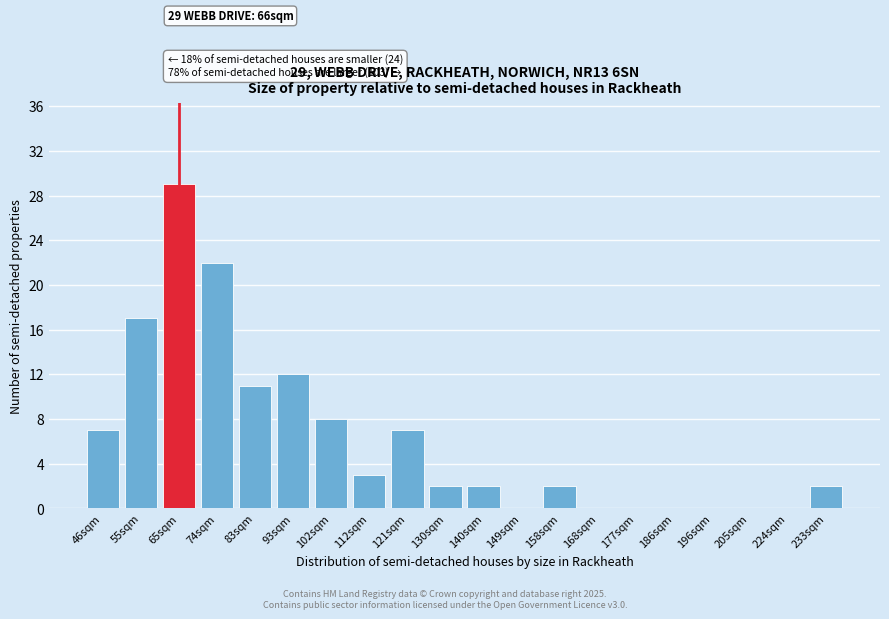

Reading left to right, list all the values displayed in this chart.

46sqm=7	55sqm=17	65sqm=29	74sqm=22	83sqm=11	93sqm=12	102sqm=8	112sqm=3	121sqm=7	130sqm=2	140sqm=2	149sqm=0	158sqm=2	168sqm=0	177sqm=0	186sqm=0	196sqm=0	205sqm=0	224sqm=0	233sqm=2